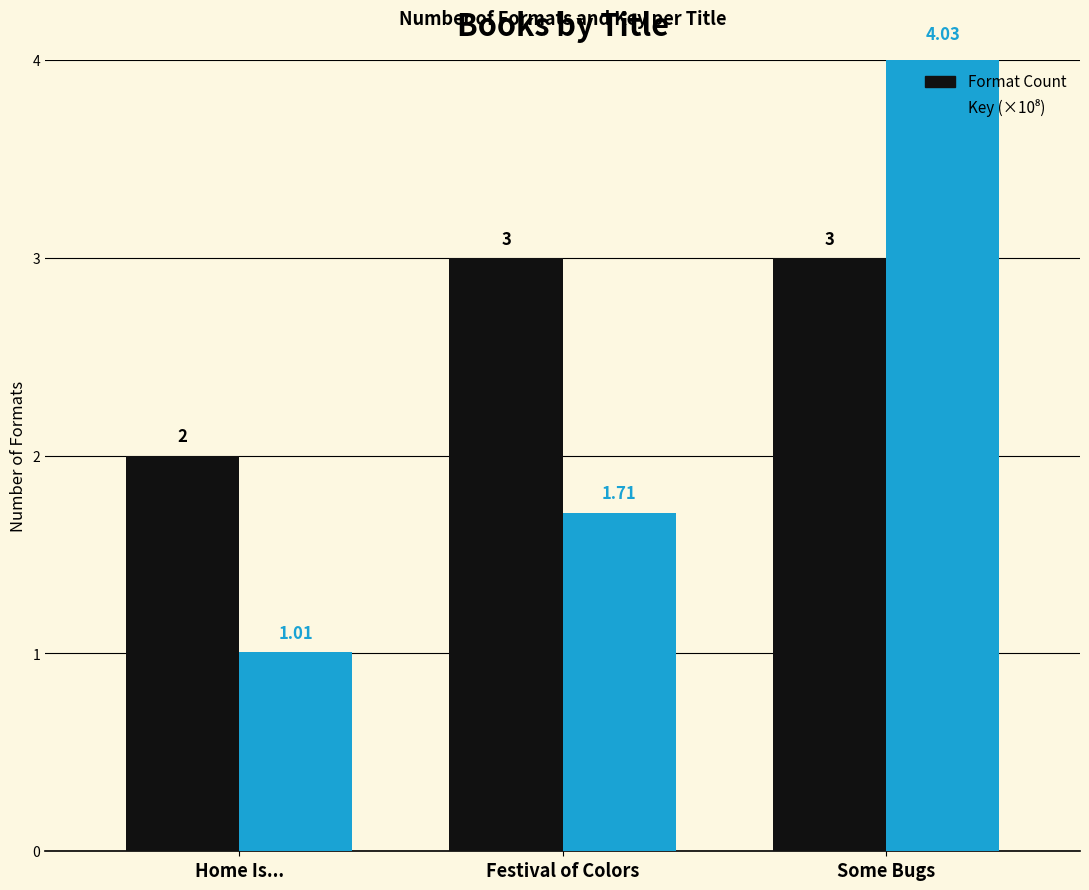

What is the value of the Format Count bar at the 1st from the left?

2.0